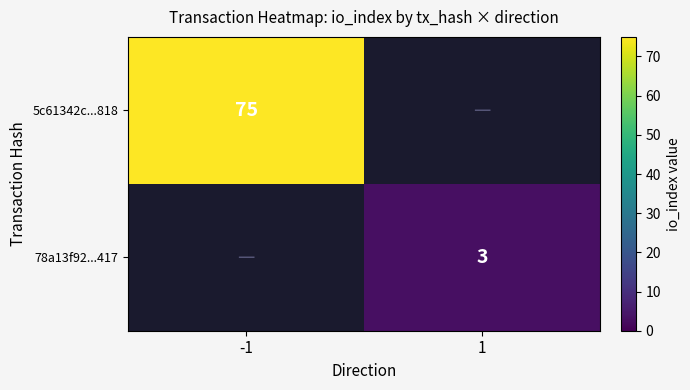

Is the value of 5c61342c...818 at -1 greater than the value of 78a13f92...417 at 1?

Yes